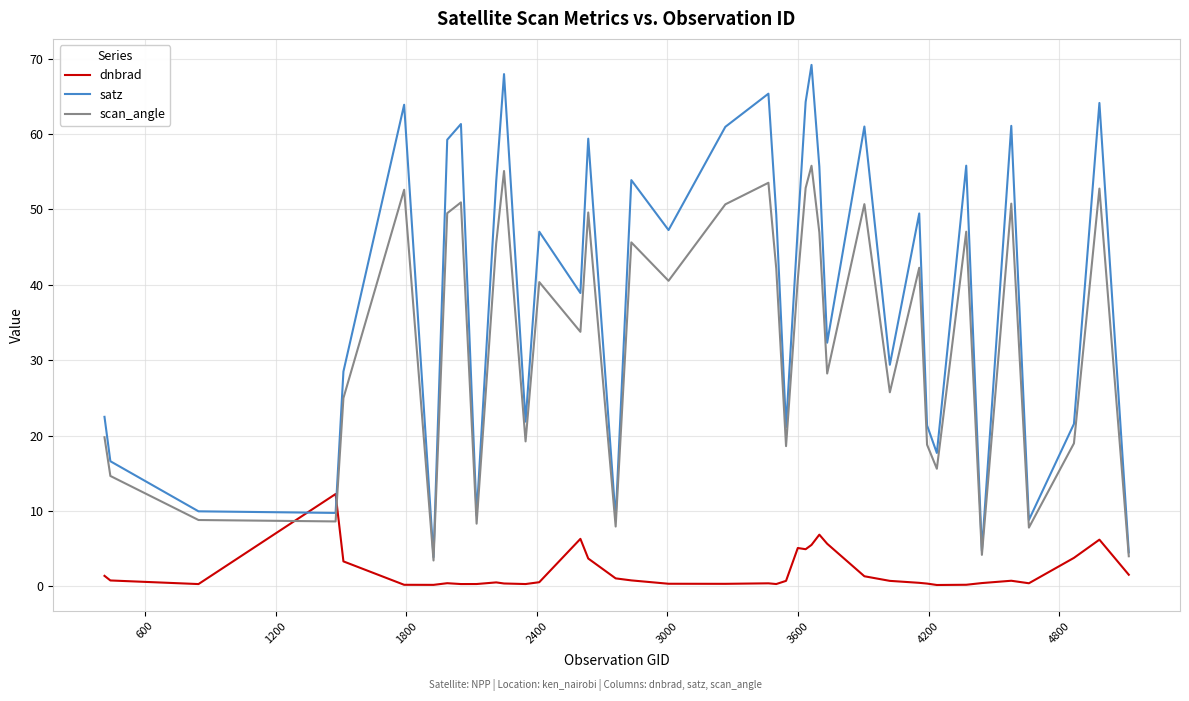

Which series has the largest total across all categories?

satz